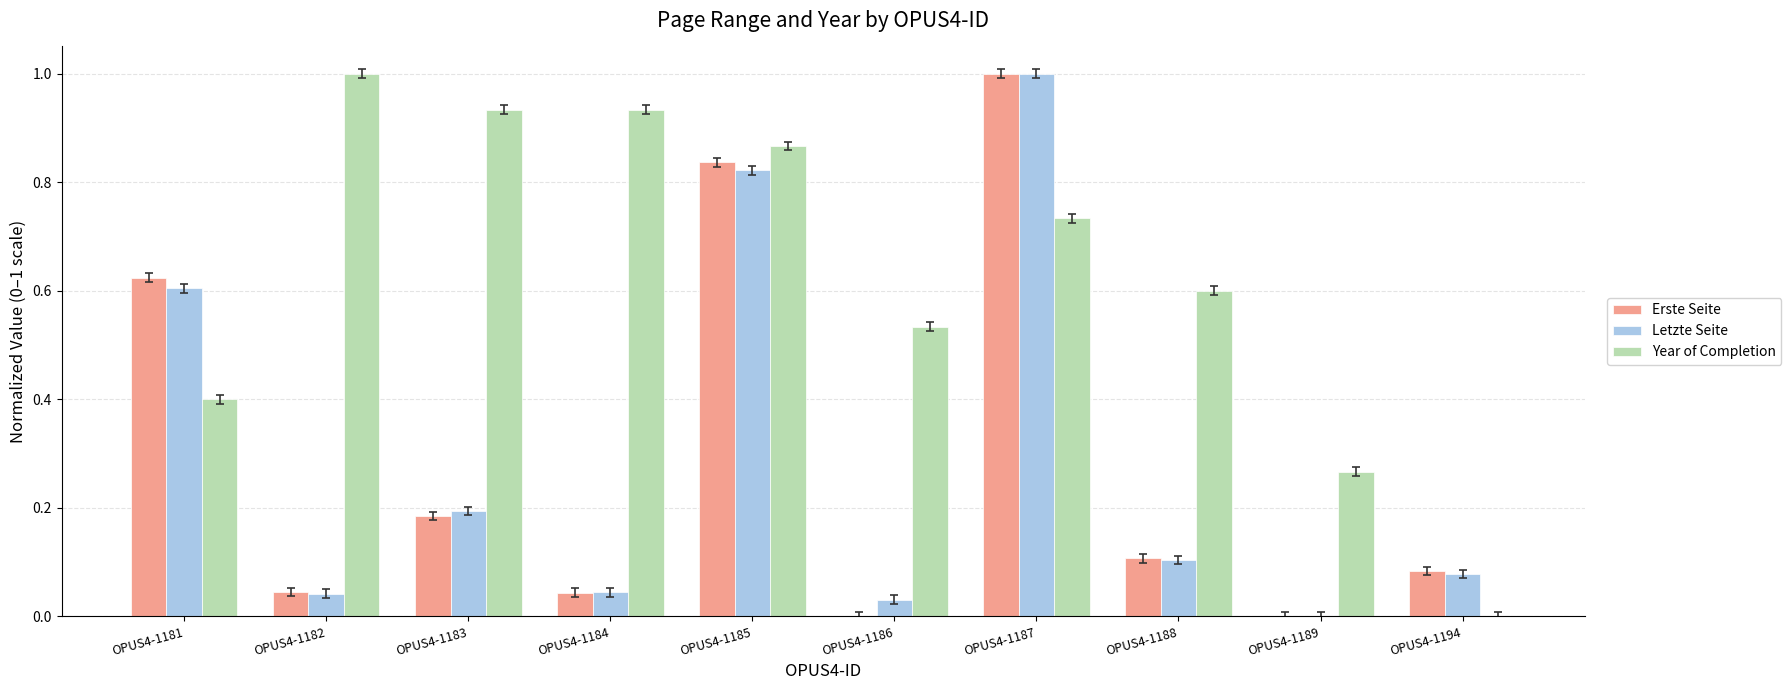

What is the total value across all series at OPUS4-1183?

1.3